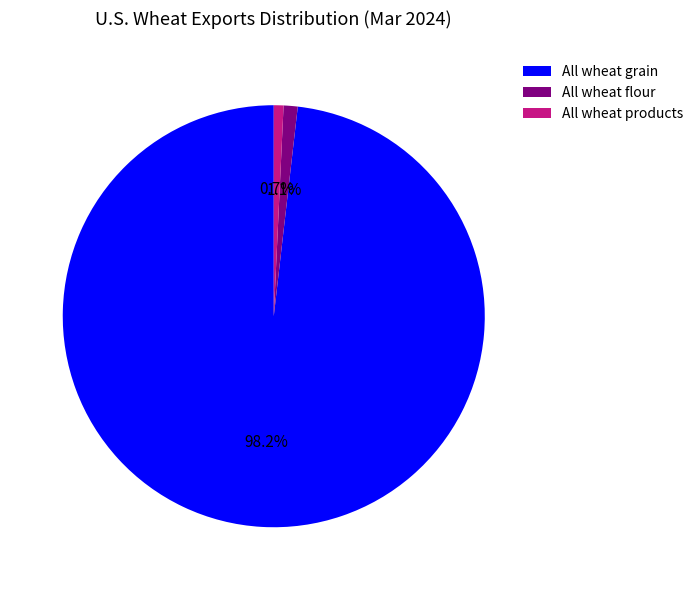

To the nearest percent, what portion does All wheat products represent?

1%